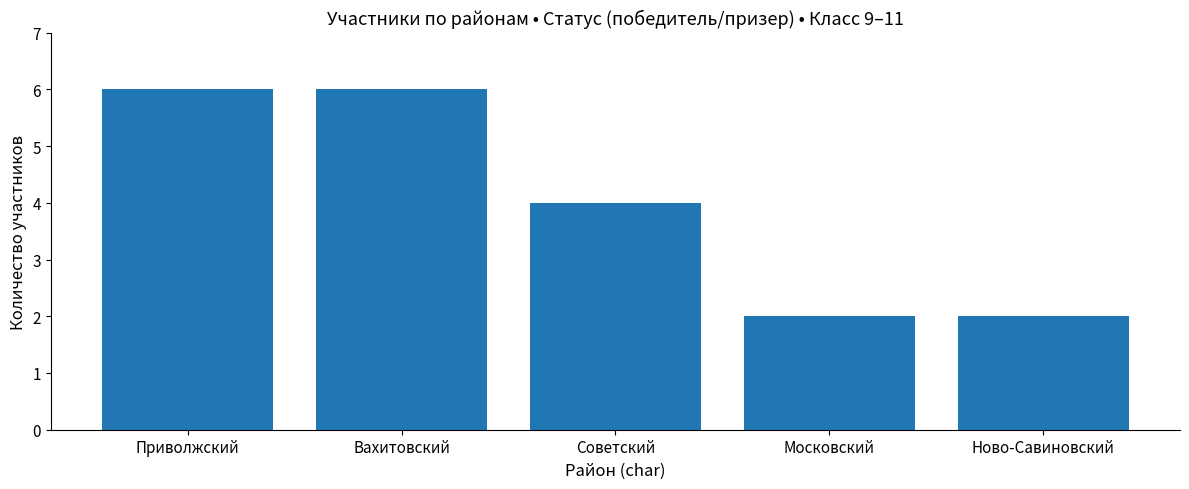

At which label is the value closest to 4?

Советский